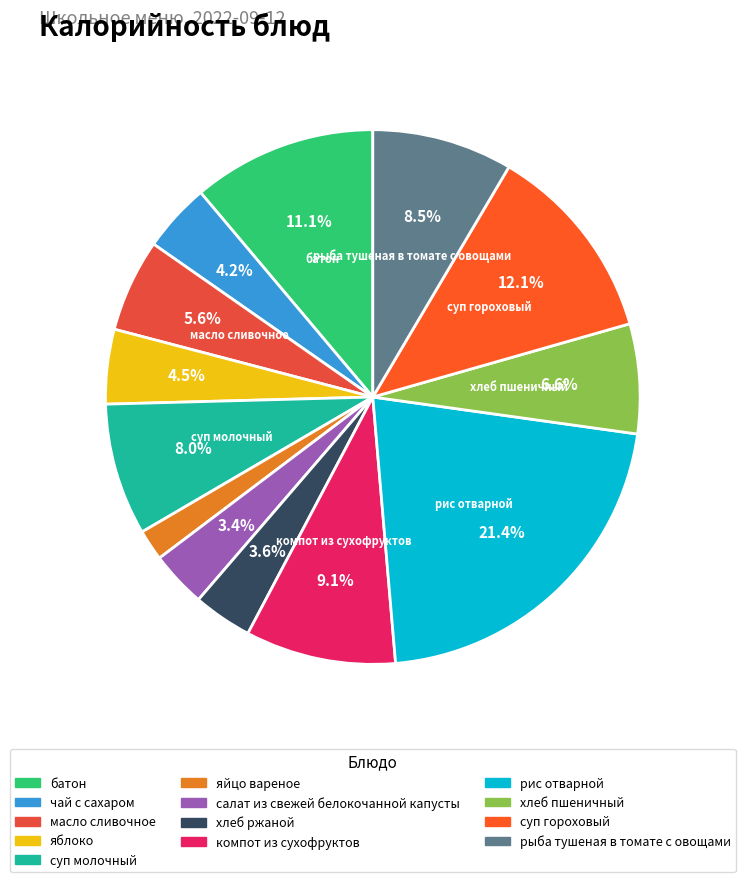

How many slices are in this pie chart?

13